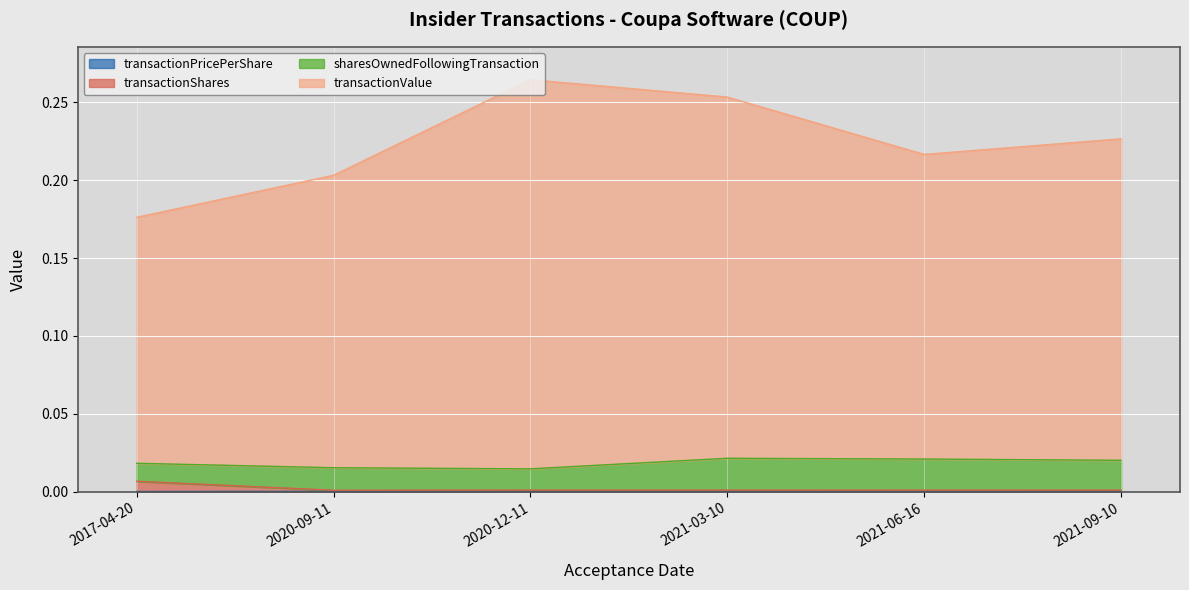

At which category does transactionShares reach its first local peak?

2020-12-11